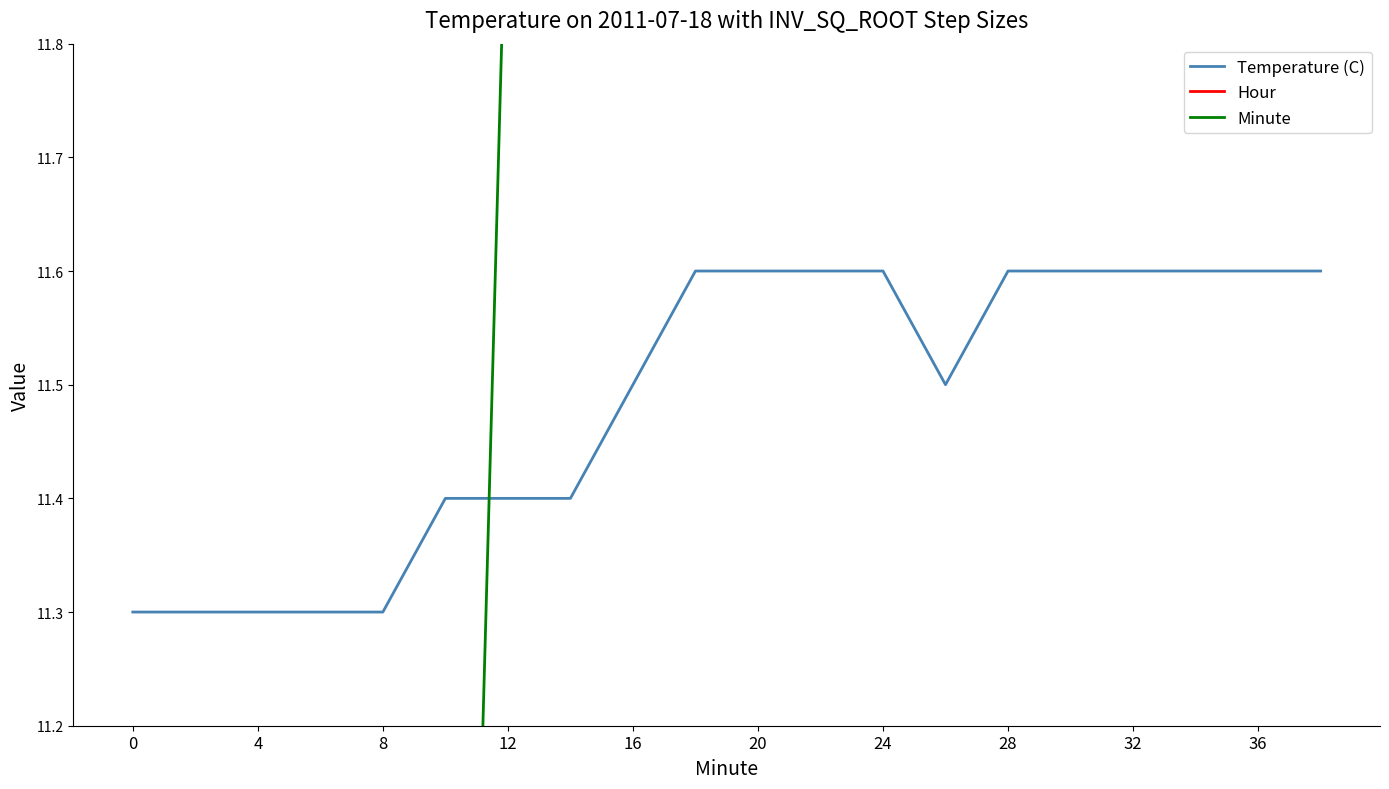

What is the maximum value for Temperature (C)?

11.6